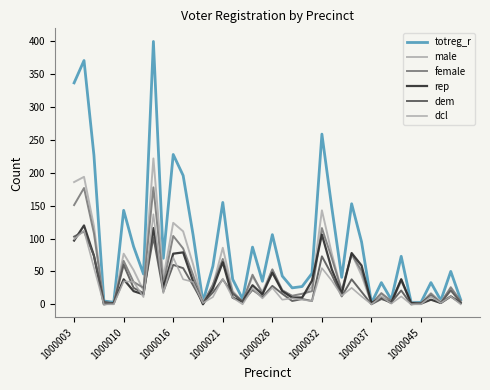

Is this an area chart (filled region under the line)?

No